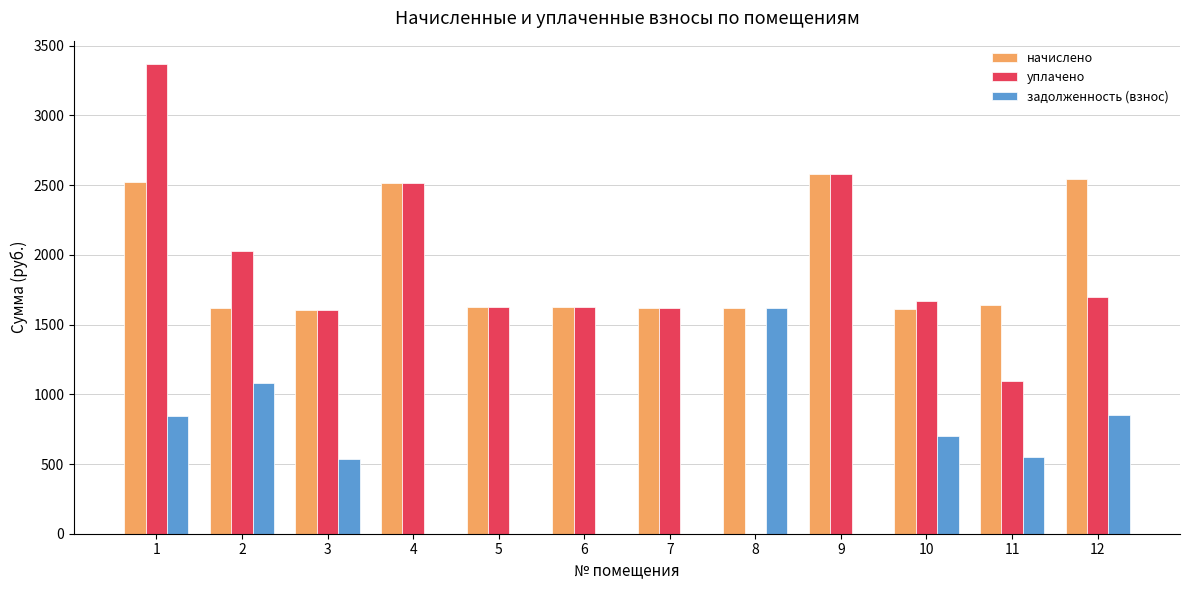

Are the bars horizontal?

No